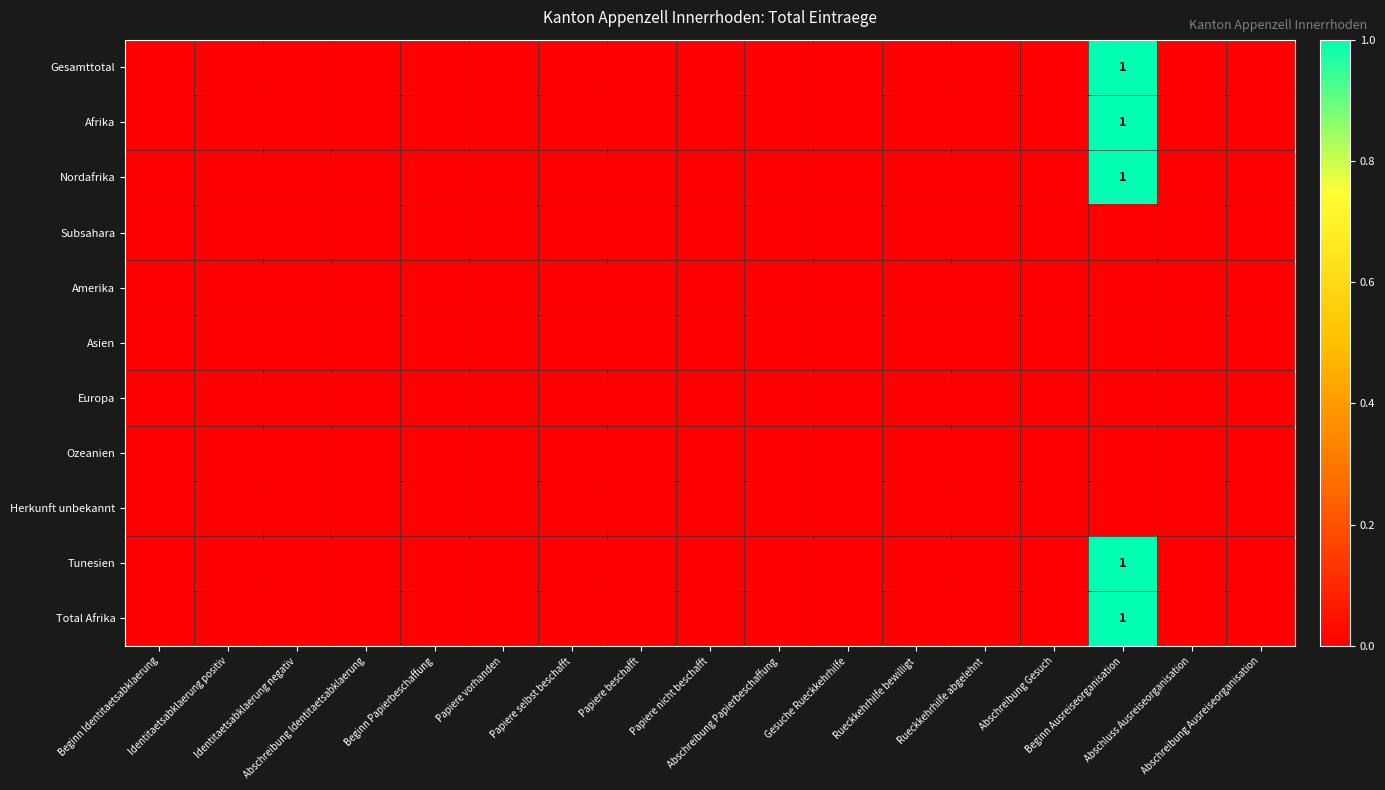

True or false: Asien has a value of 0 at Beginn Ausreiseorganisation.

True